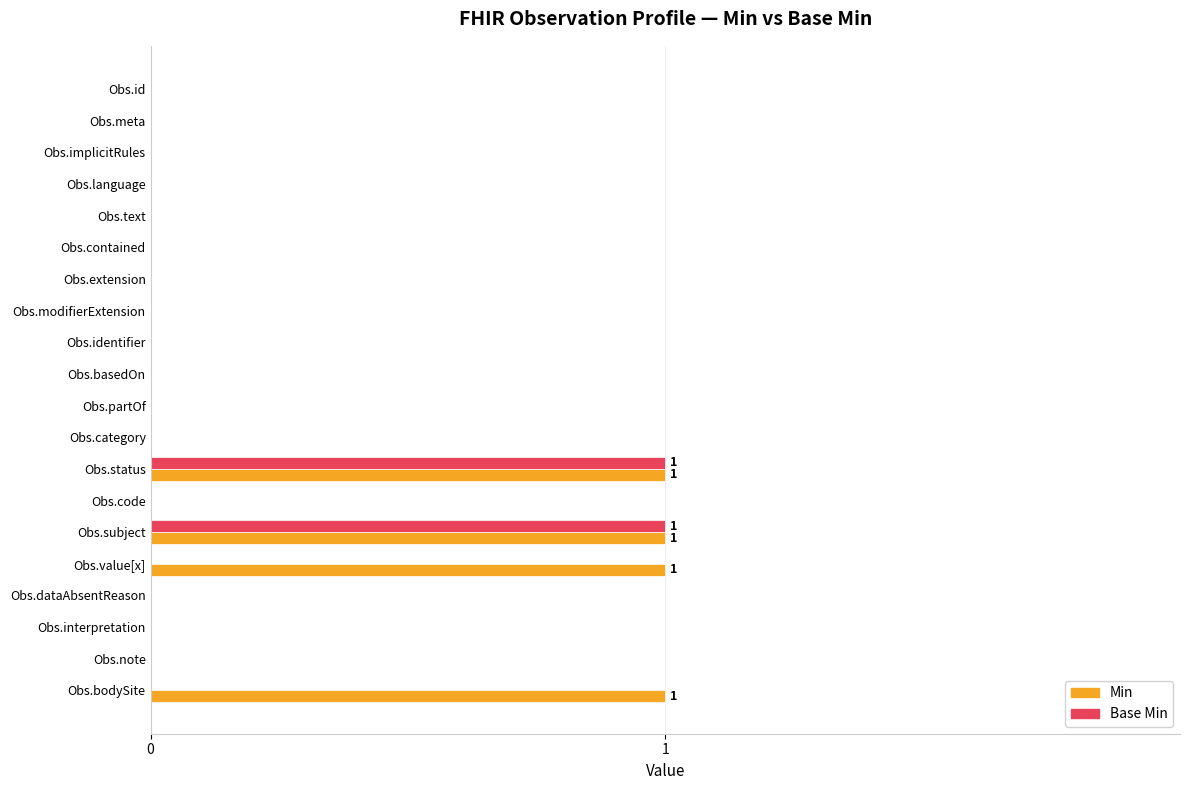

What is the sum of all Min values?

4